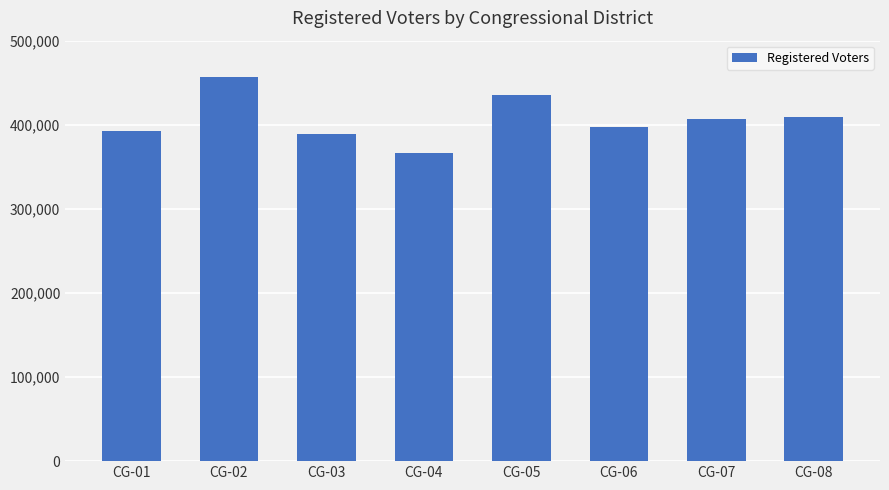

What is the approximate value at CG-08?

408650